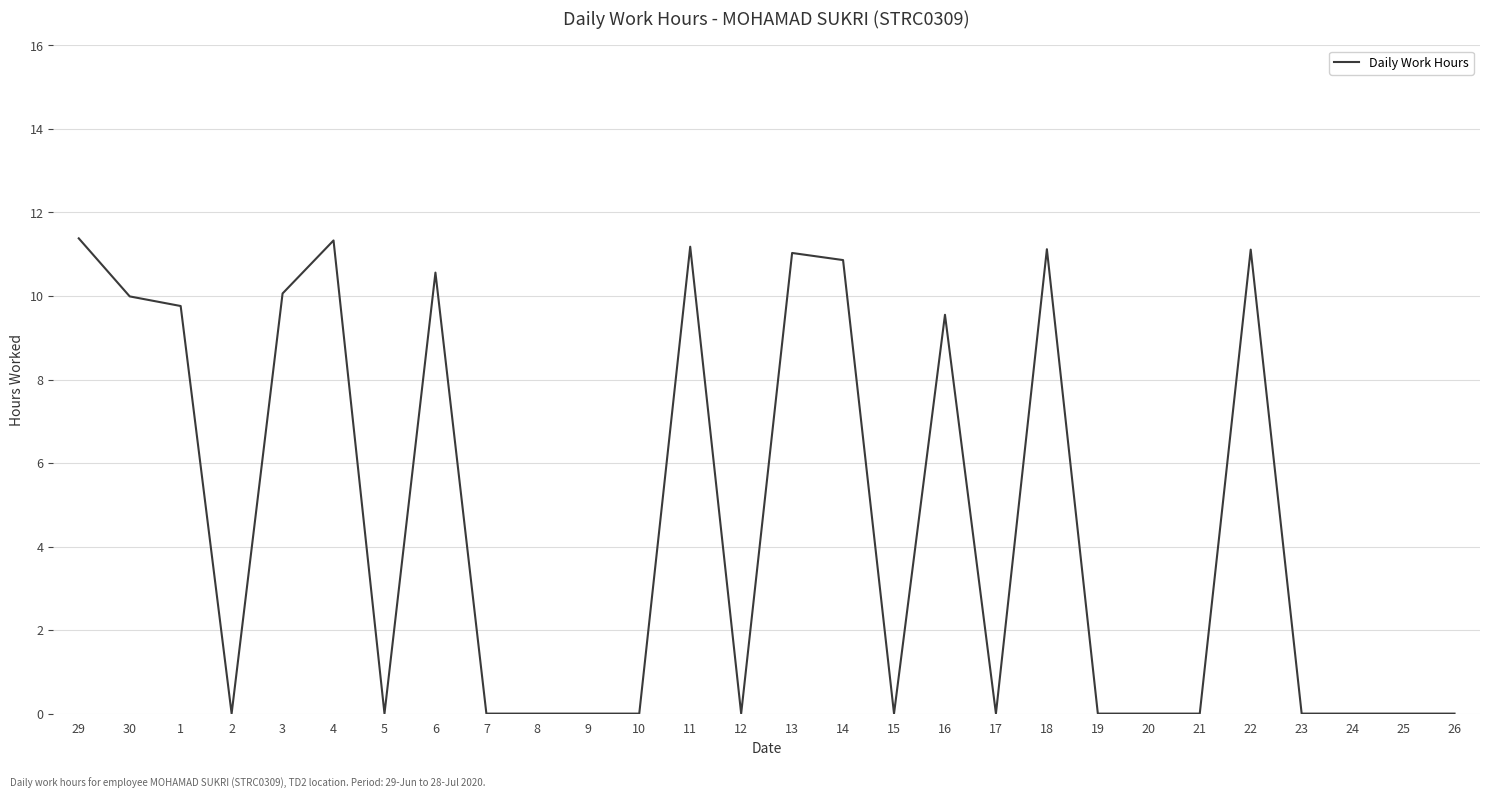

The chart shows a value of 6.8 at 20. True or false?

False